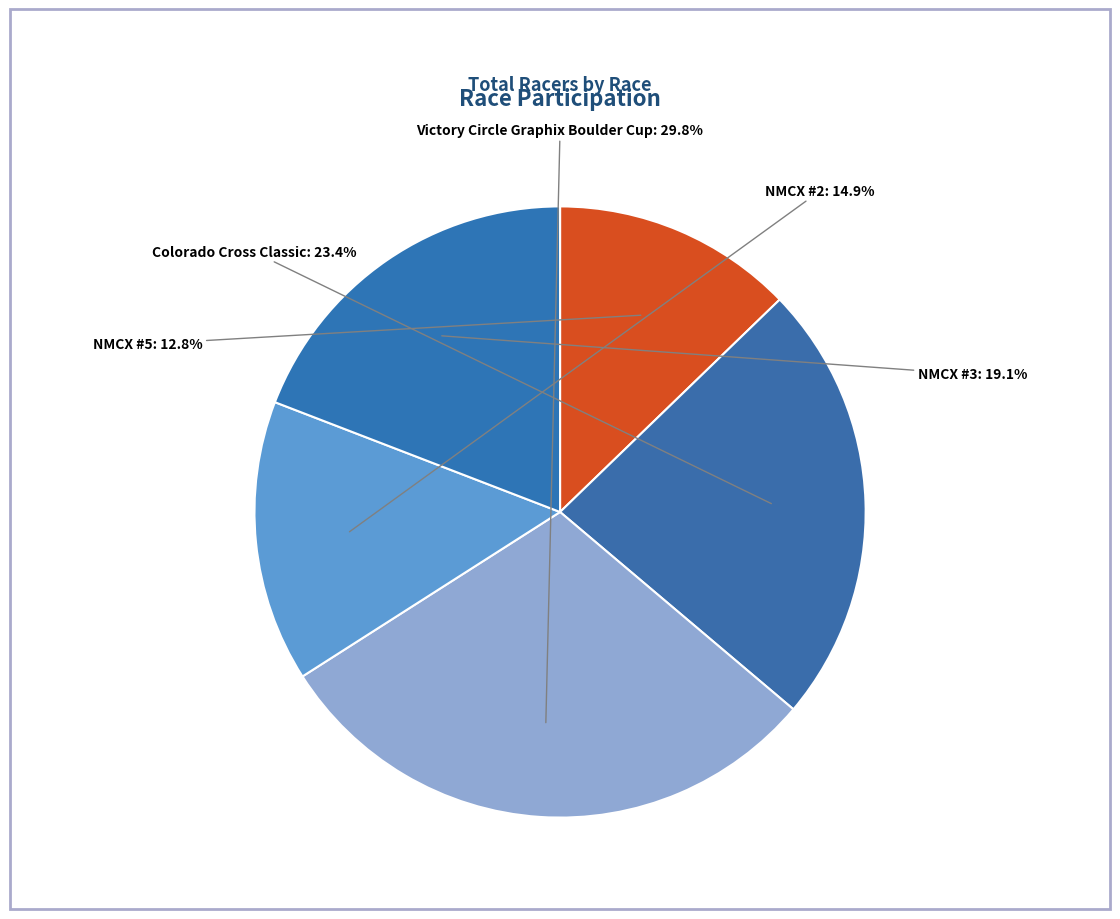

Count the number of slices in the pie.

5